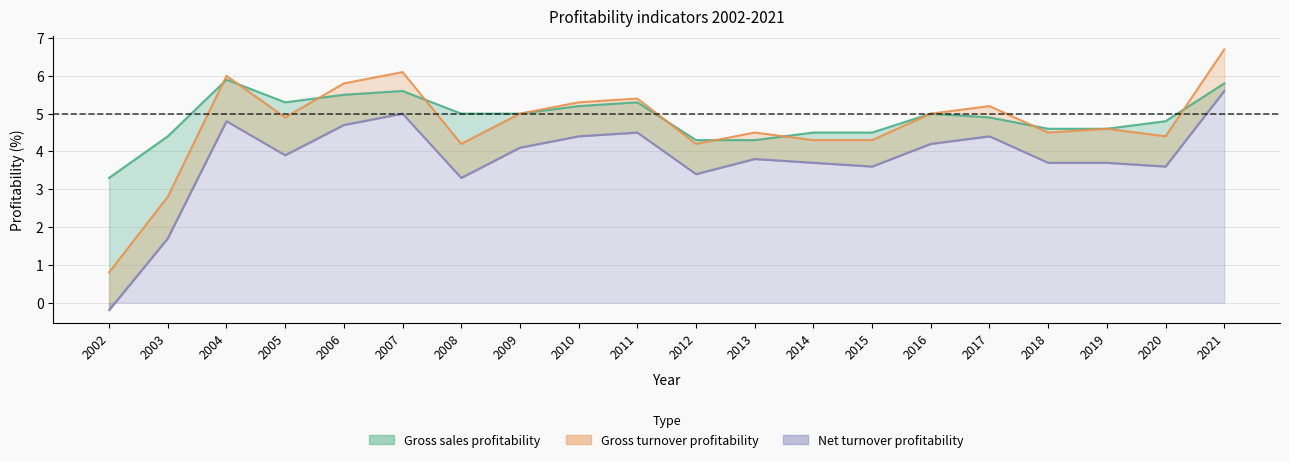

How many data points in Gross turnover profitability are above 4?

18